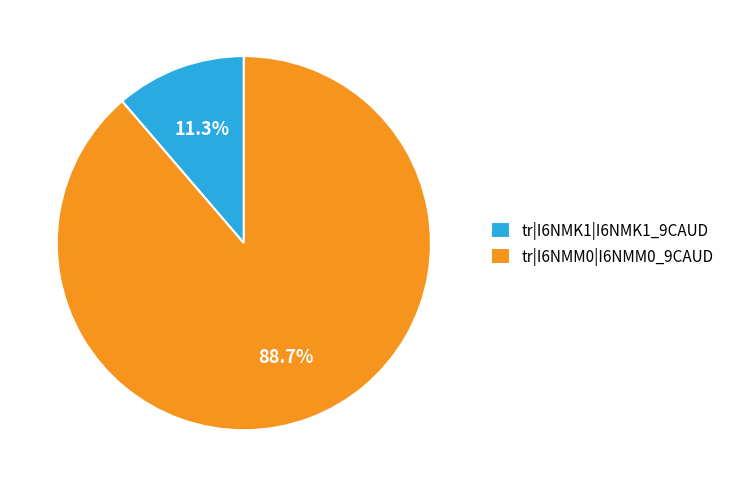

To the nearest percent, what is the combined percentage of tr|I6NMM0|I6NMM0_9CAUD and tr|I6NMK1|I6NMK1_9CAUD?

100%